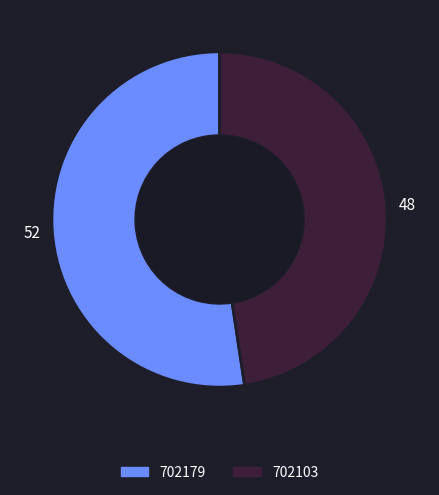

Which slice represents more than half of the pie?

702179